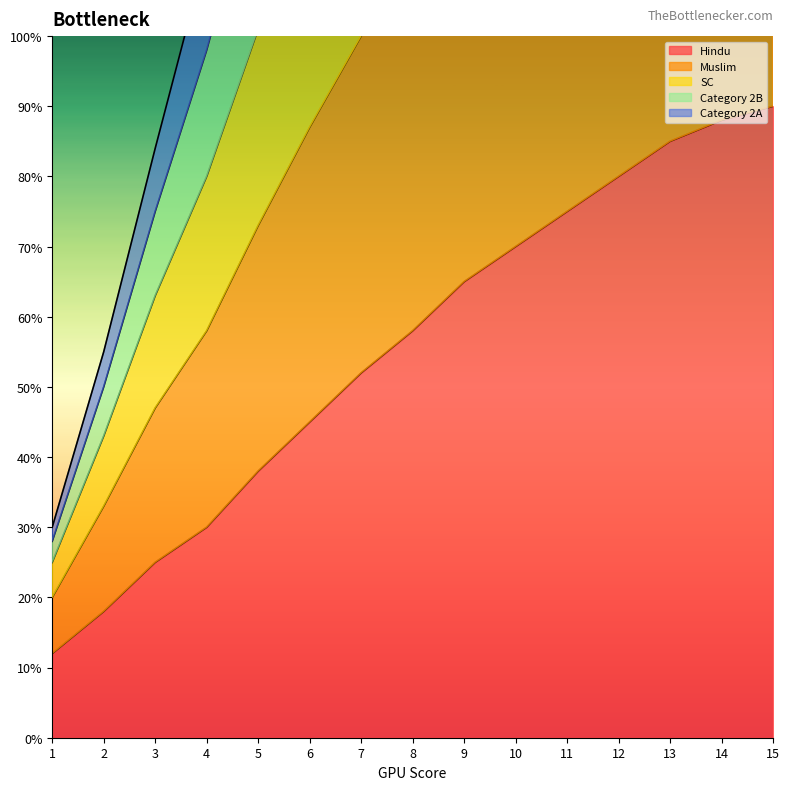

Reading left to right, transcribe all the data shown in this chart.

Hindu: 12	18	25	30	38	45	52	58	65	70	75	80	85	88	90
Muslim: 20	33	47	58	73	87	100	112	125	135	145	154	163	169	174
SC: 30	55	84	112	144	176	207	237	268	295	320	344	366	384	400
Category 2B: 28	50	75	98	125	151	176	200	225	246	266	285	302	316	328
Category 2A: 25	43	63	80	101	121	140	158	177	192	207	221	234	244	252